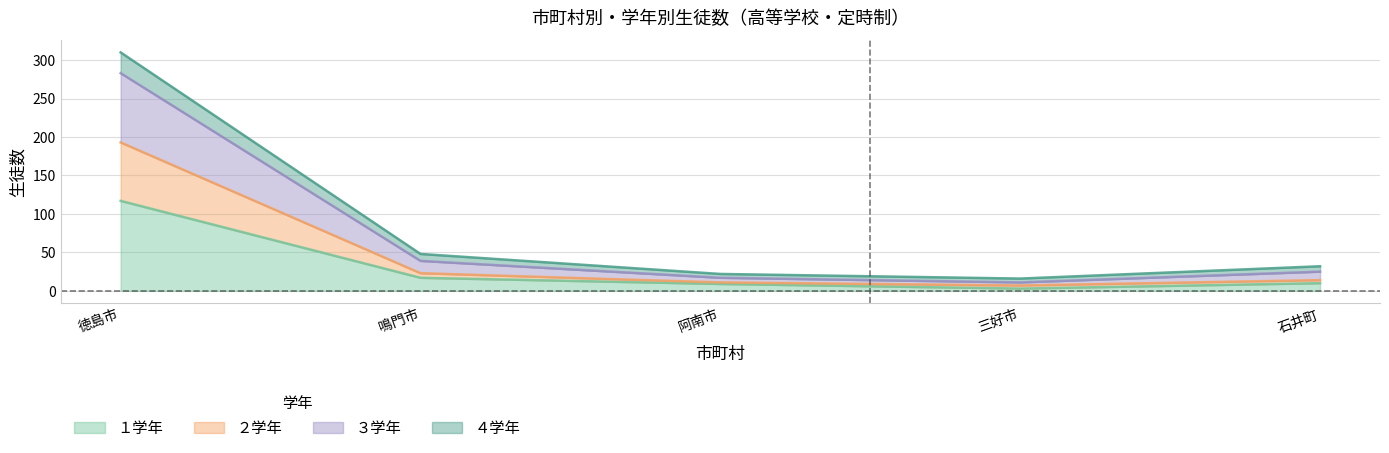

Is the value of 計 at 徳島市 greater than the value of １学年 at 鳴門市?

Yes